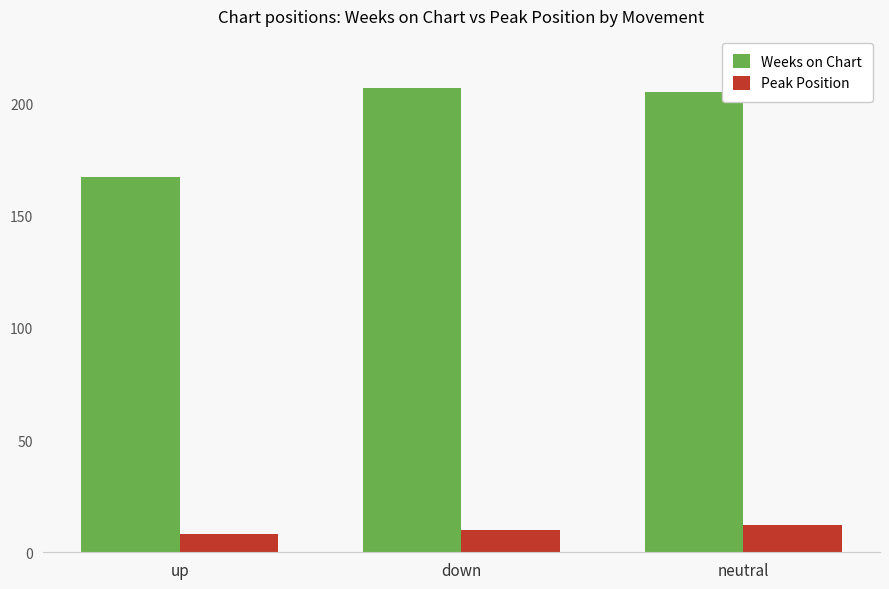

What is the sum of all Weeks on Chart values?

579